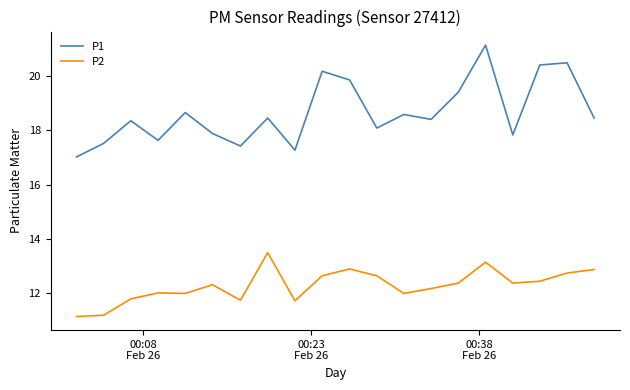

True or false: P1 and P2 cross at least once.

False